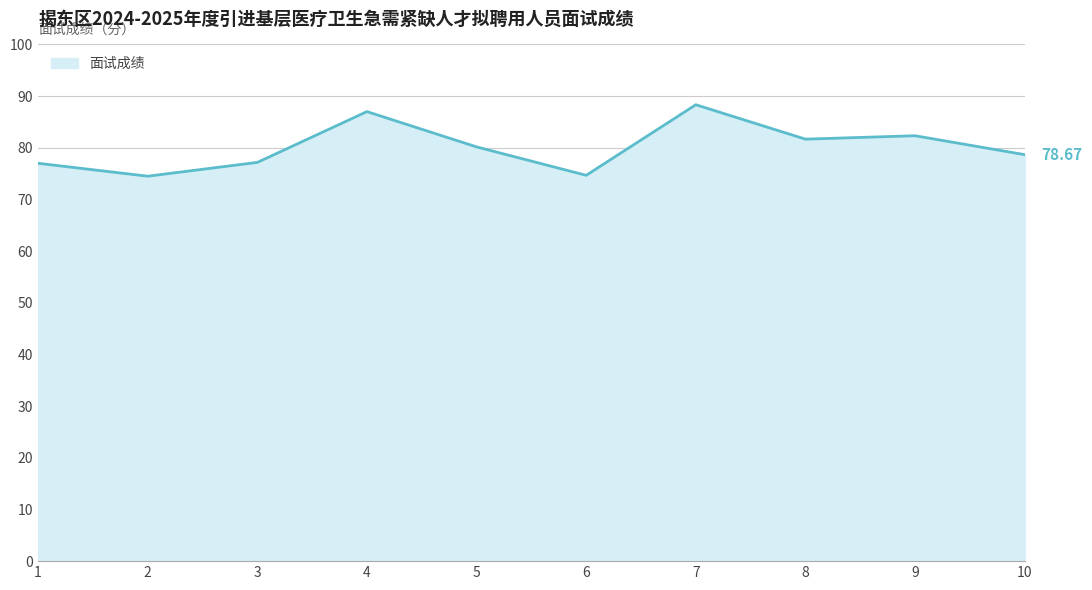

Reading left to right, transcribe all the data shown in this chart.

1=77.0	2=74.5	3=77.2	4=87.0	5=80.2	6=74.7	7=88.3	8=81.7	9=82.3	10=78.7